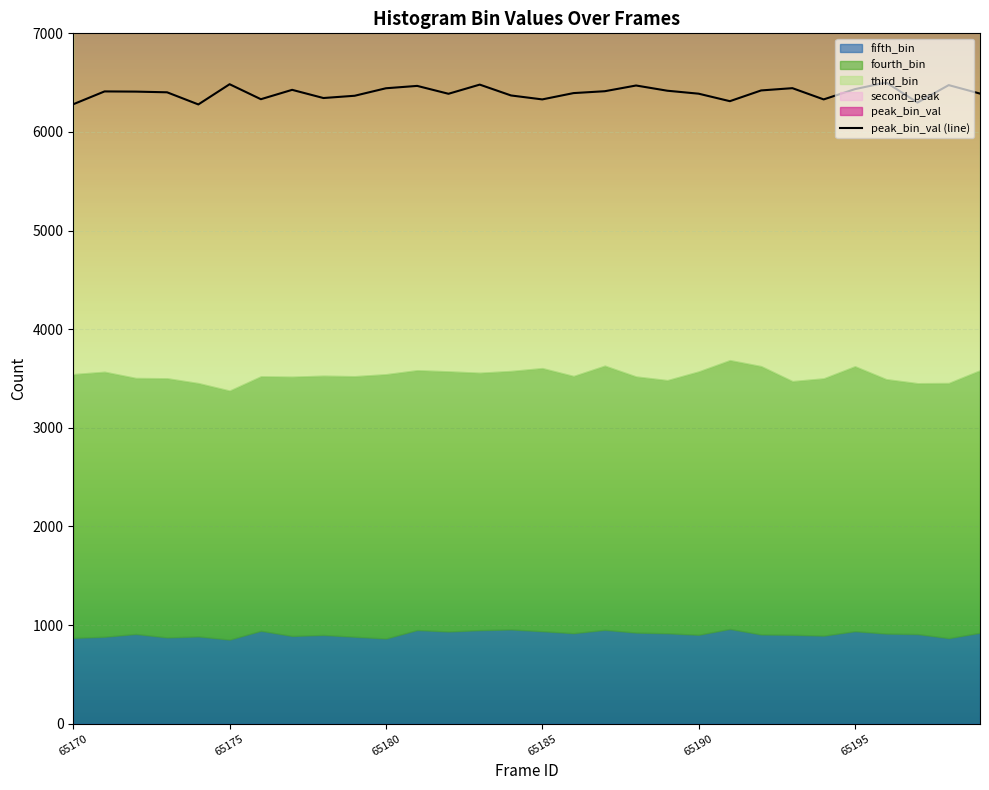

What is the maximum value for peak_bin_val (line)?

6502